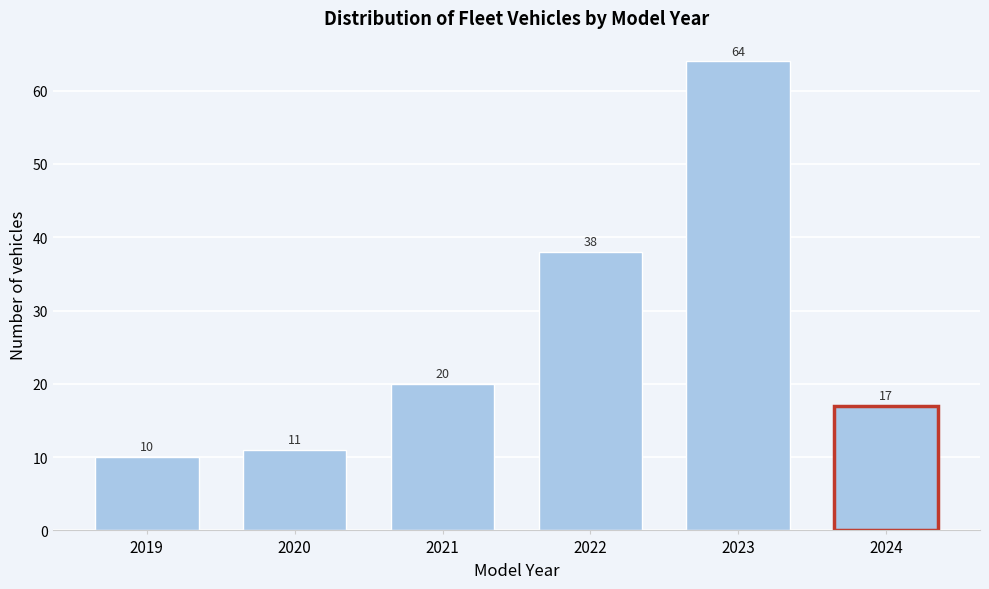

Reading left to right, list all the values displayed in this chart.

10	11	20	38	64	17